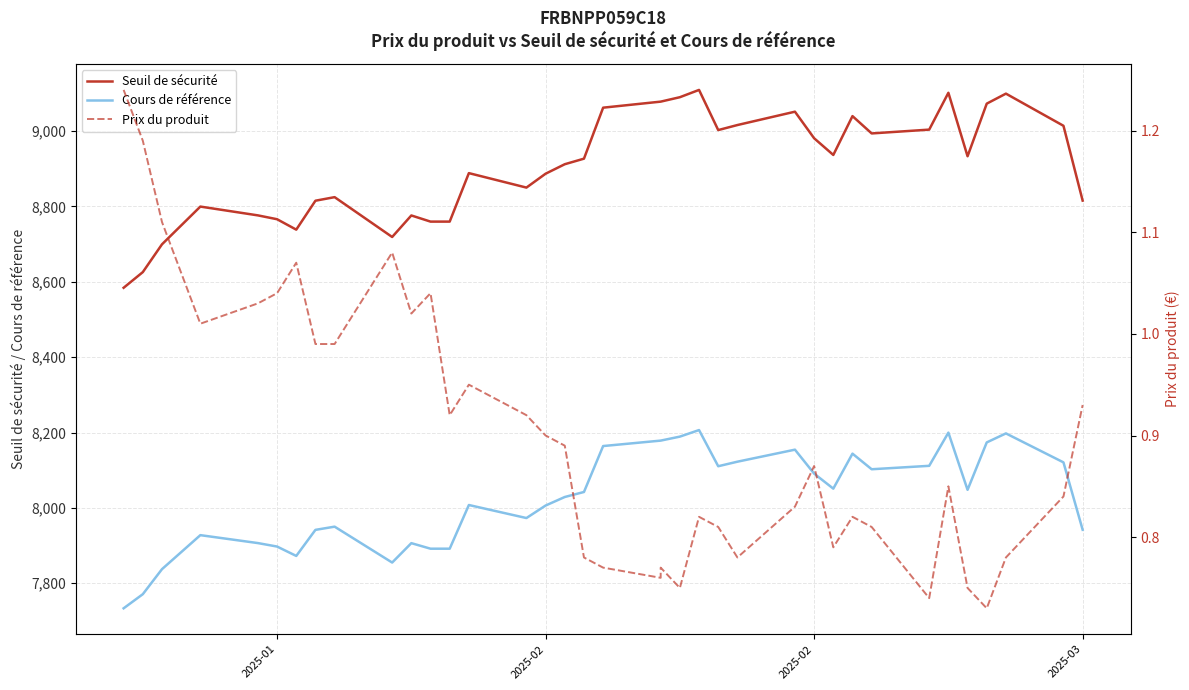

At 2025-02, list the series in order from largest to smallest.

Seuil de sécurité, Cours de référence, Prix du produit